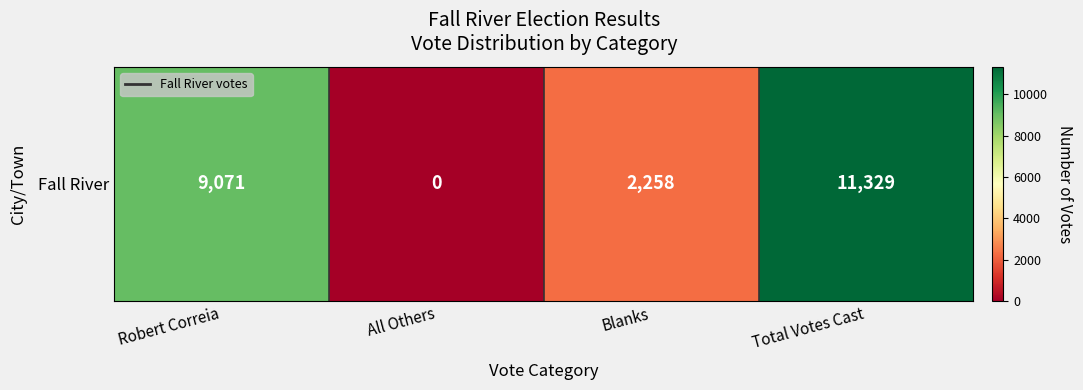

Rank the categories by value from lowest to highest.

All Others, Blanks, Robert Correia, Total Votes Cast